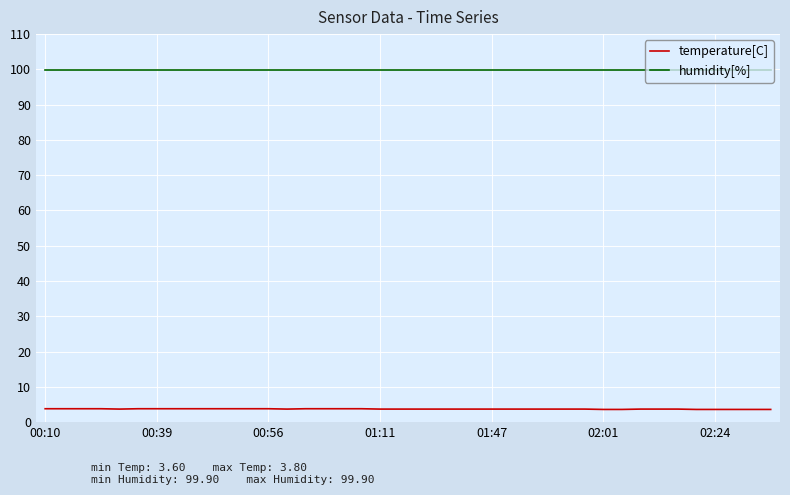

How many categories are shown in the chart?

40